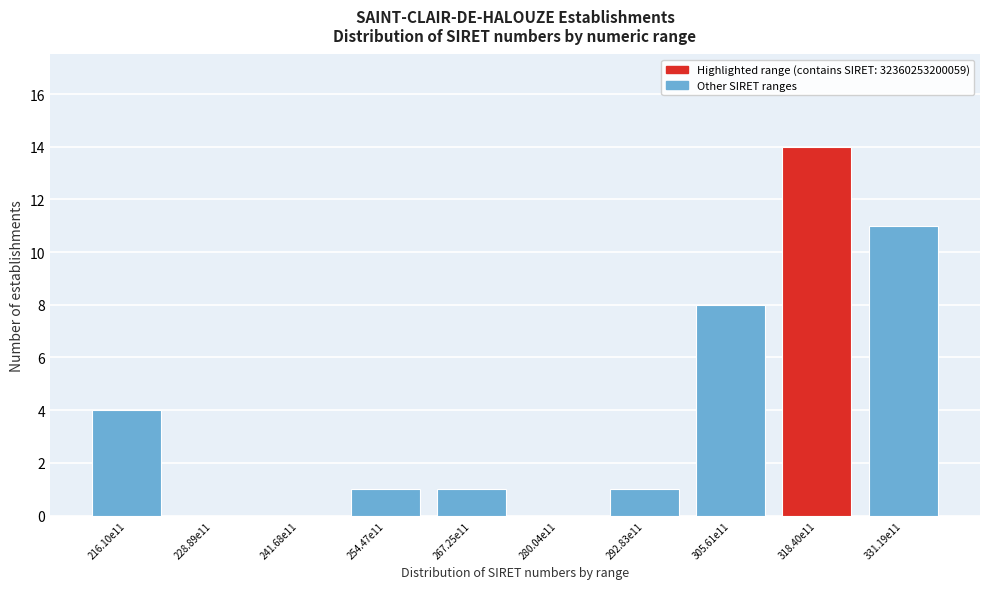

Reading left to right, extract all data points from this chart.

216.10e11=4	228.89e11=0	241.68e11=0	254.47e11=1	267.25e11=1	280.04e11=0	292.83e11=1	305.61e11=8	318.40e11=14	331.19e11=11